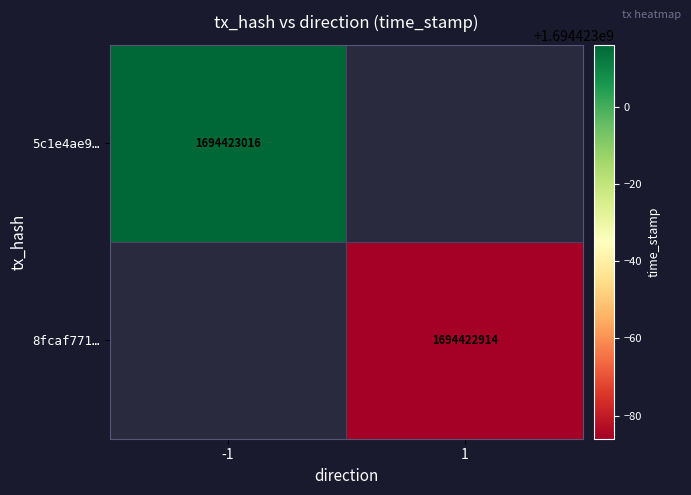

True or false: 5c1e4ae9b002ca6be304a728234c32a4ec90871 has a value of 0 at direction.

False